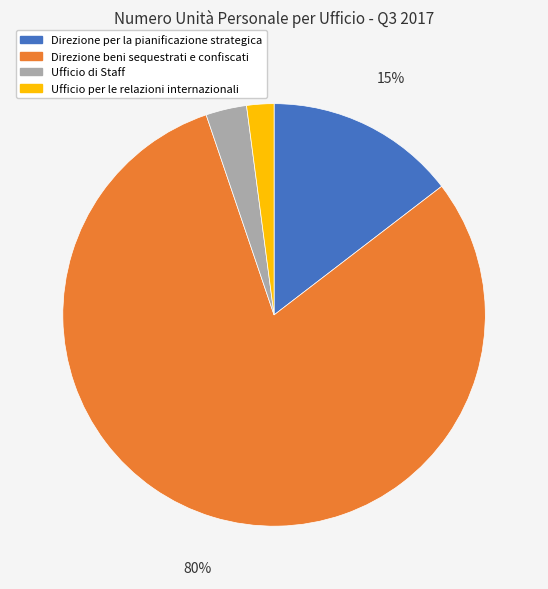

What is the largest slice in the pie chart?

Direzione beni sequestrati e confiscati